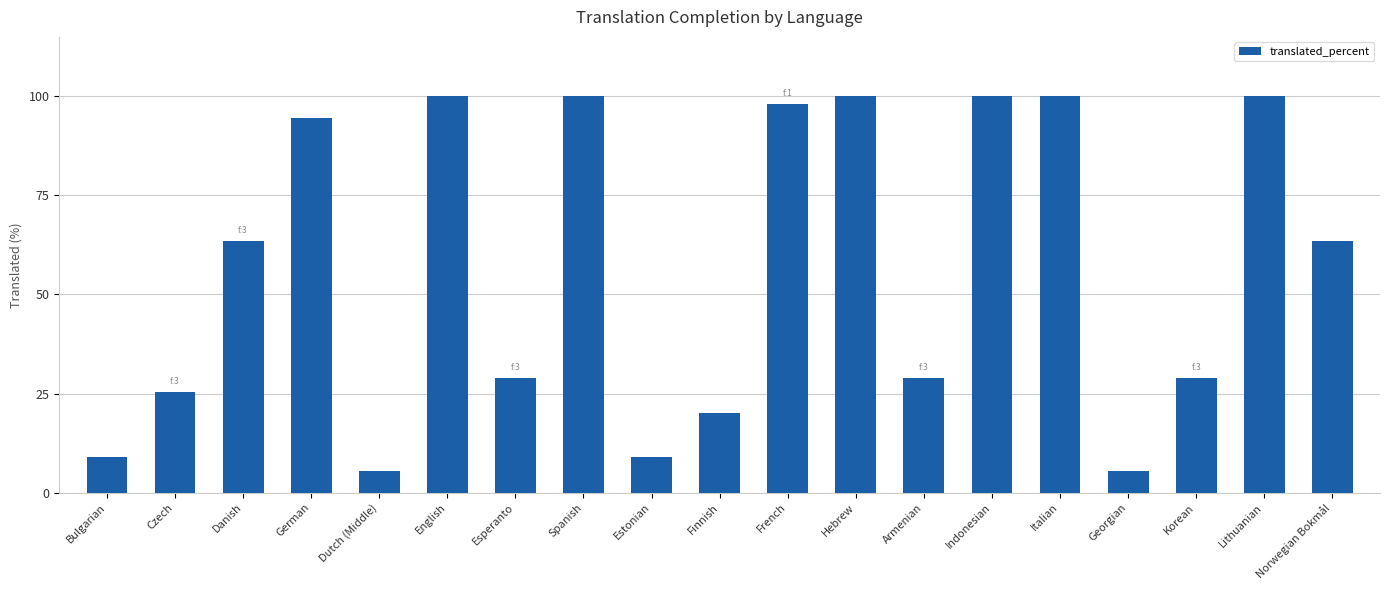

What is the greatest value displayed?

100.0